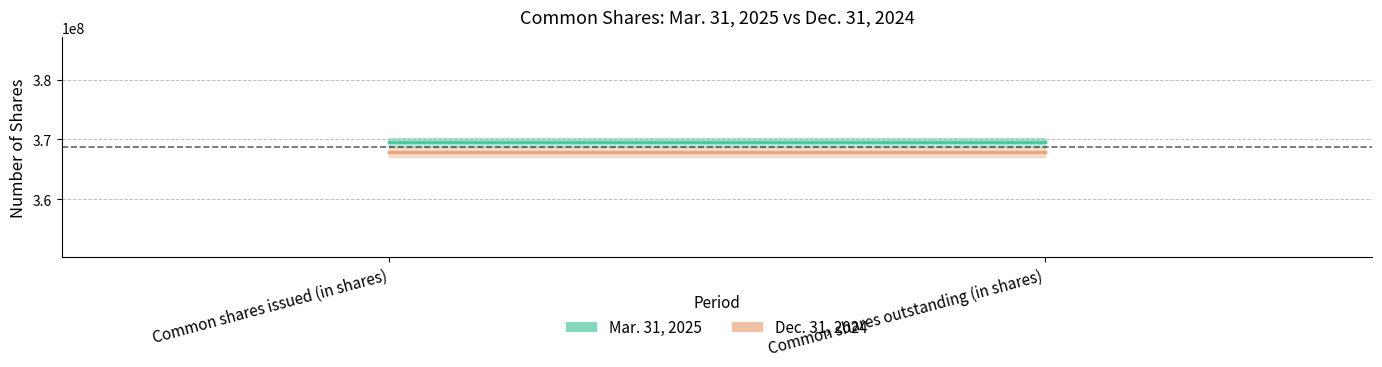

The Dec. 31, 2024 series shows 621869694 at Common shares outstanding (in shares). True or false?

False